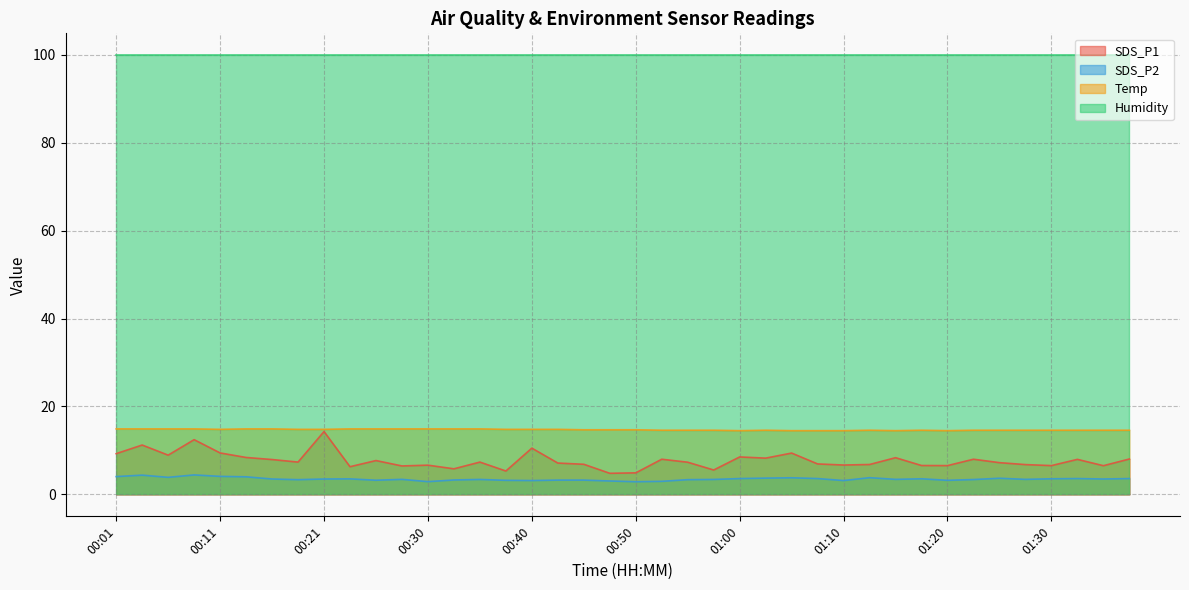

Where is the first local maximum for Temp?

01:03